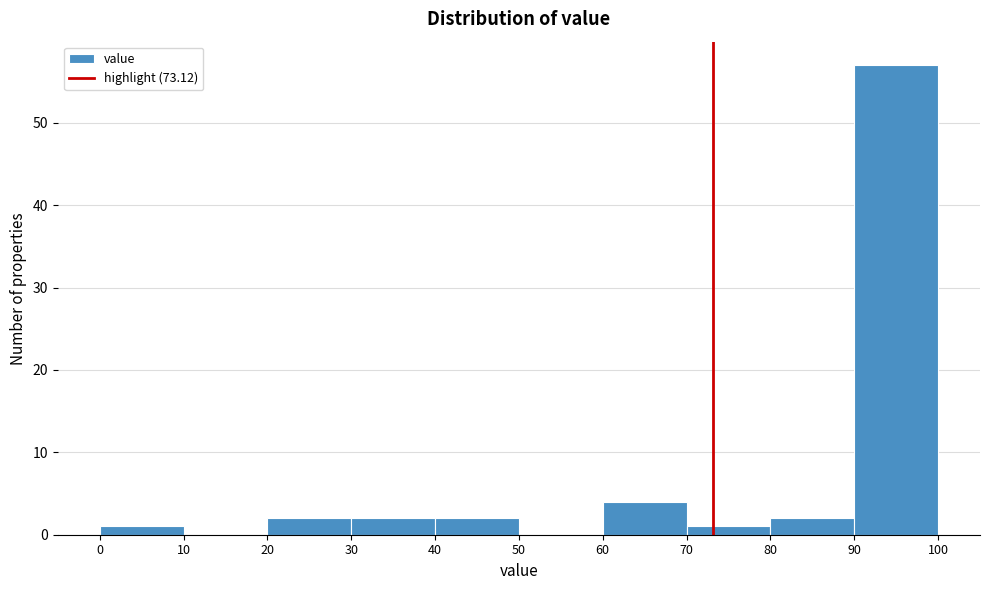

Over which range of the x-axis is the bar tallest?

90 to 100